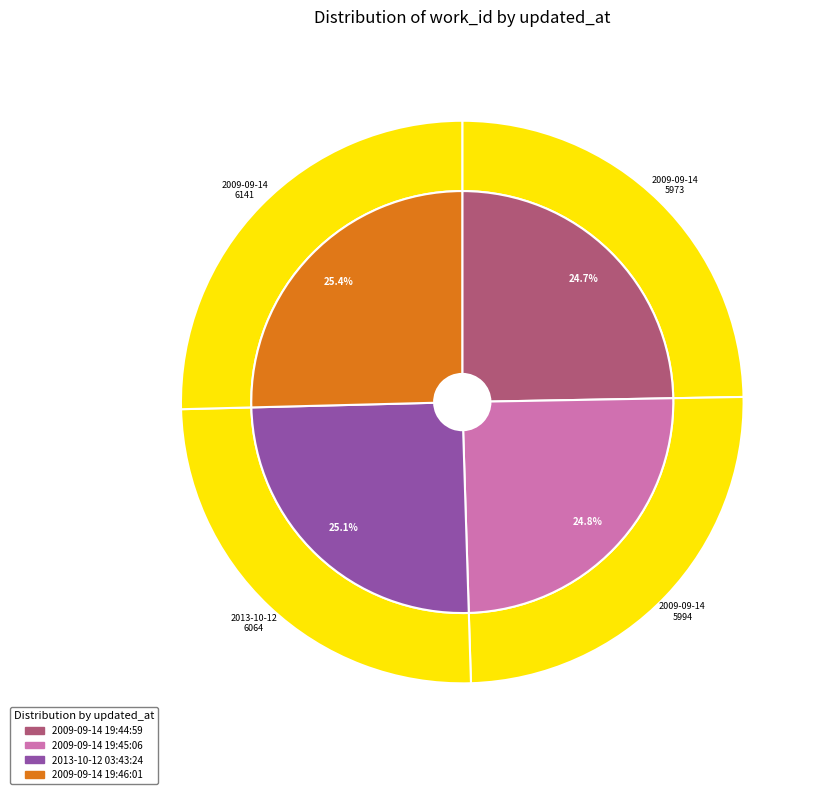

To the nearest percent, what percentage of the pie is 2009-09-14 19:44:59 UTC?

25%